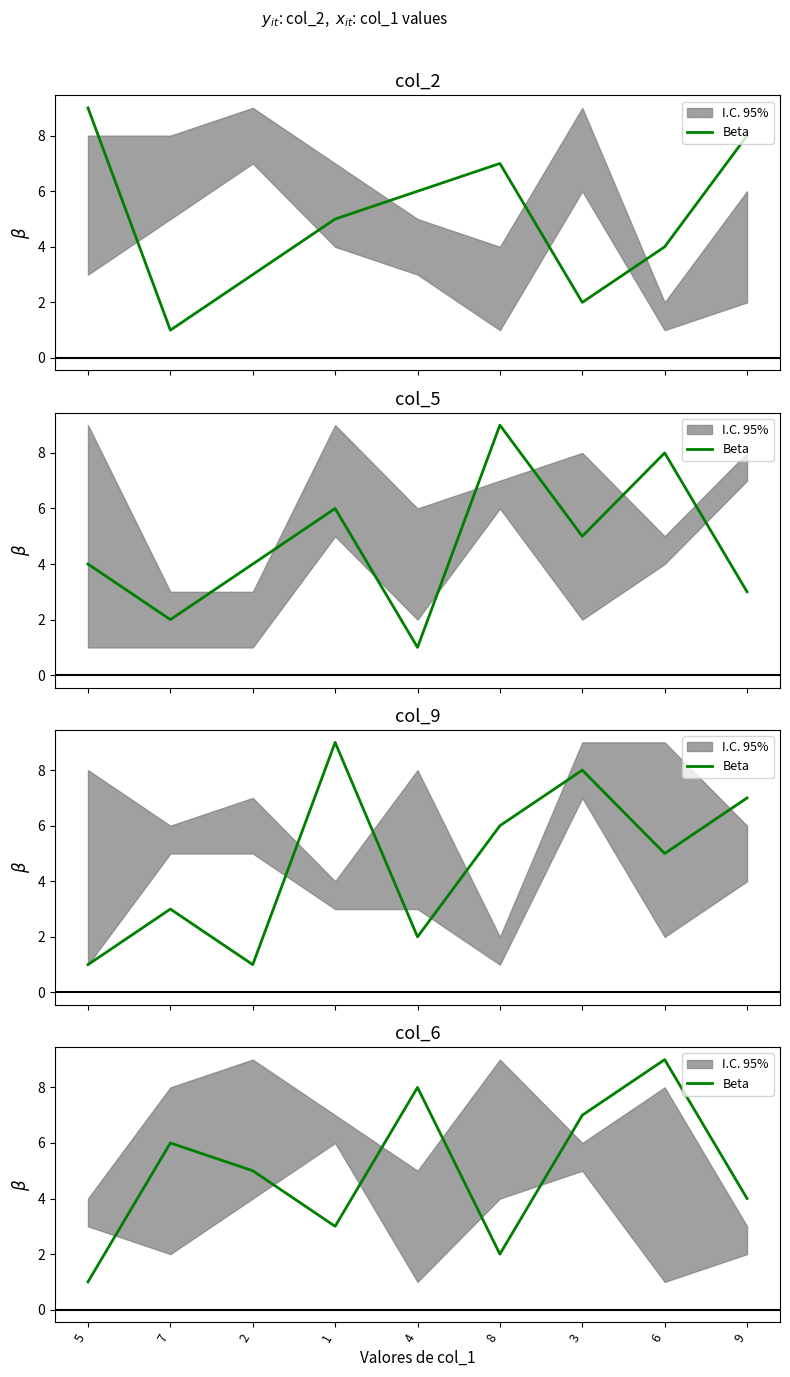

Is this an area chart (filled region under the line)?

No